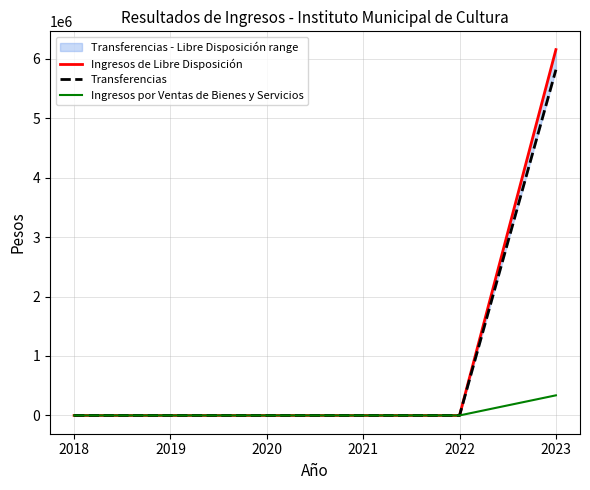

How many lines are shown in the chart?

3